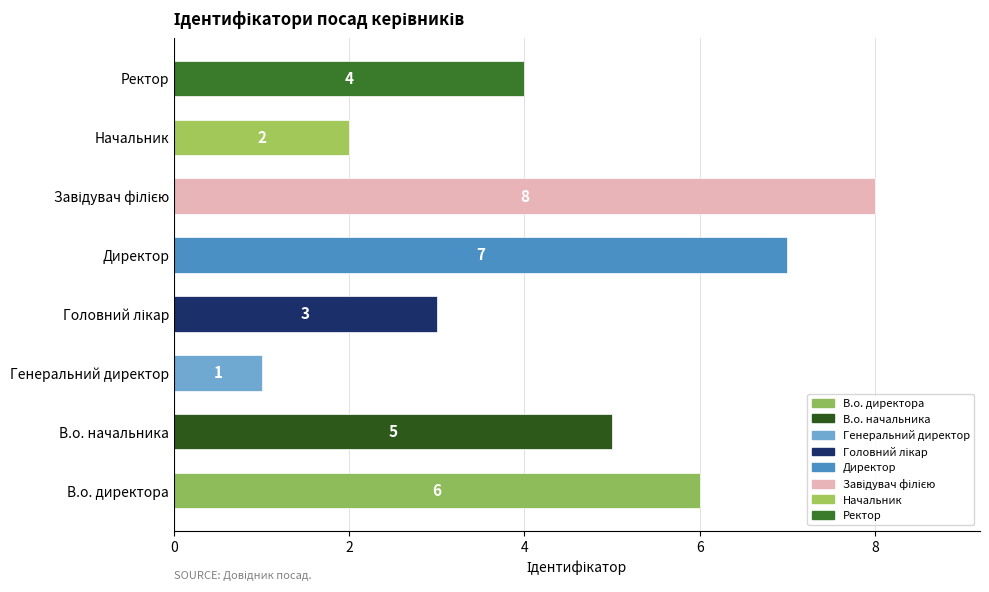

What is the sum of all values?

36